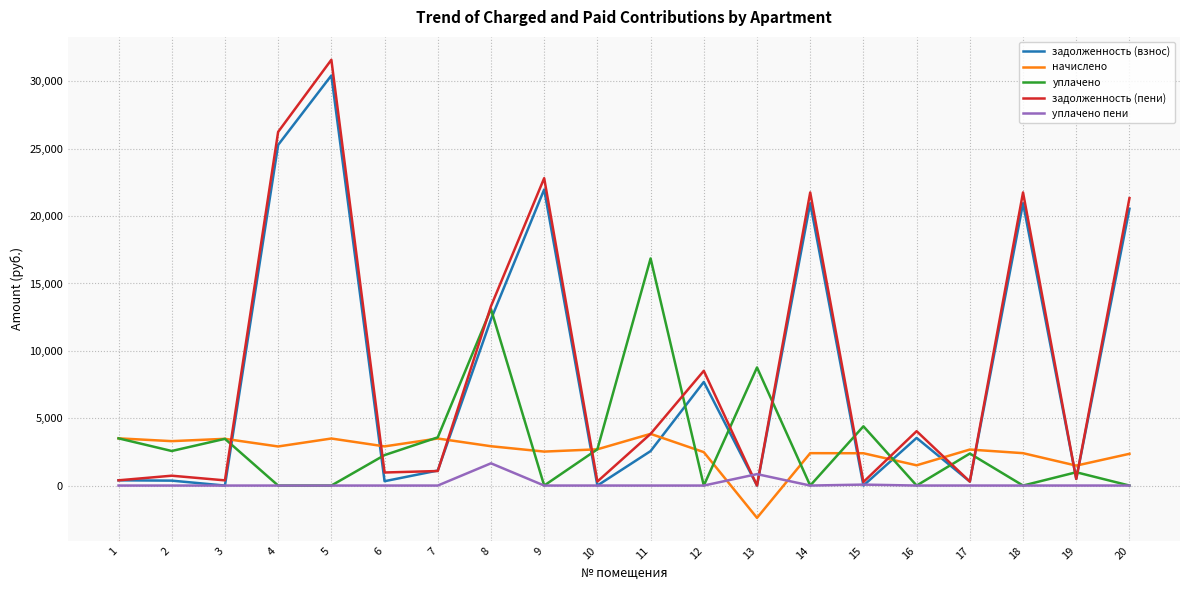

What is the minimum value shown in the chart?

-2397.6